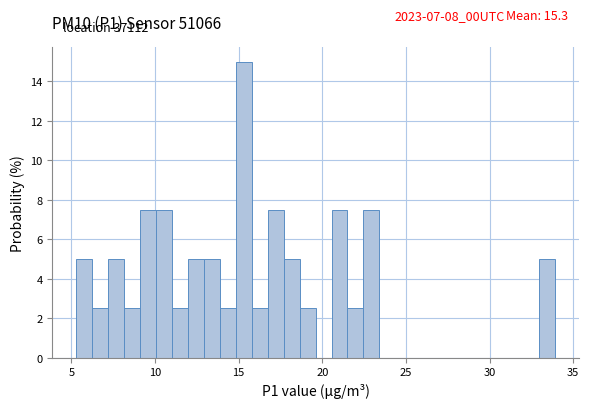

Read against the x-axis, roughly where is the centre of the tallest bar?

15.5